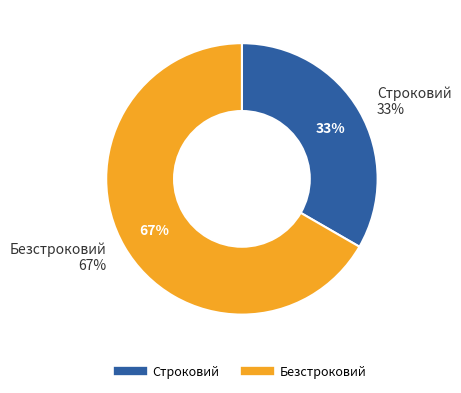

What percentage is the Безстроковий slice, to the nearest percent?

67%